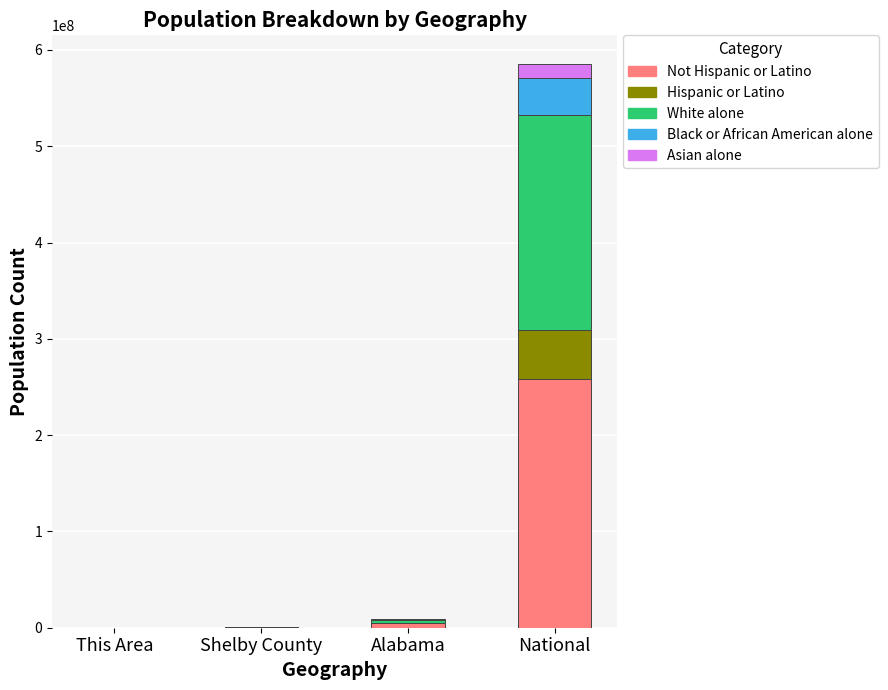

Does the chart contain stacked bars?

Yes